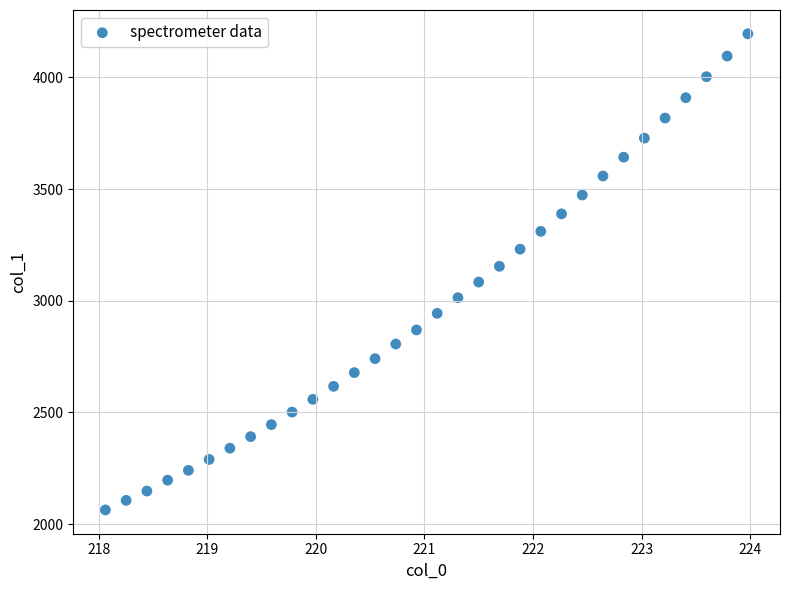

What is the range of X values (max minus min)?

5.9